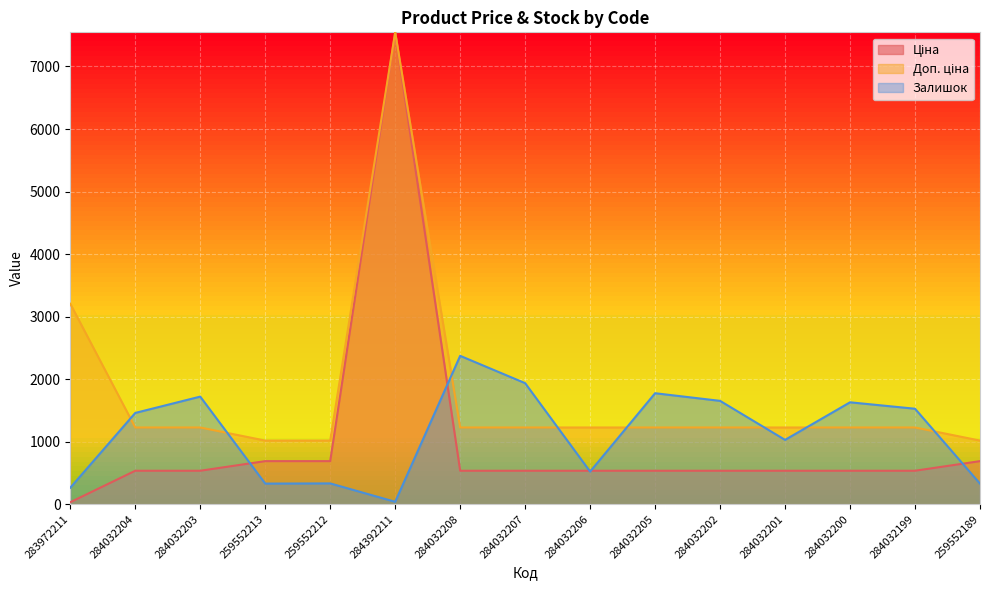

What is the difference between the second highest and minimum values in the Ціна series?

657.0